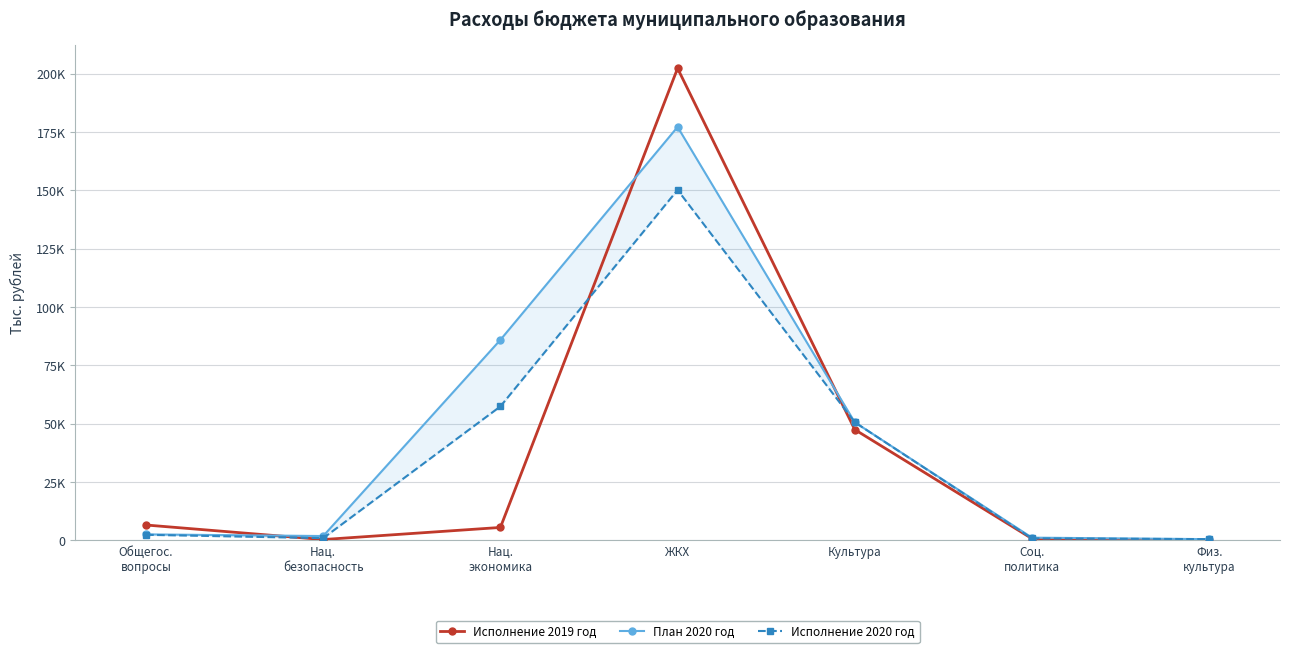

What position from the left is Соц.
политика?

6